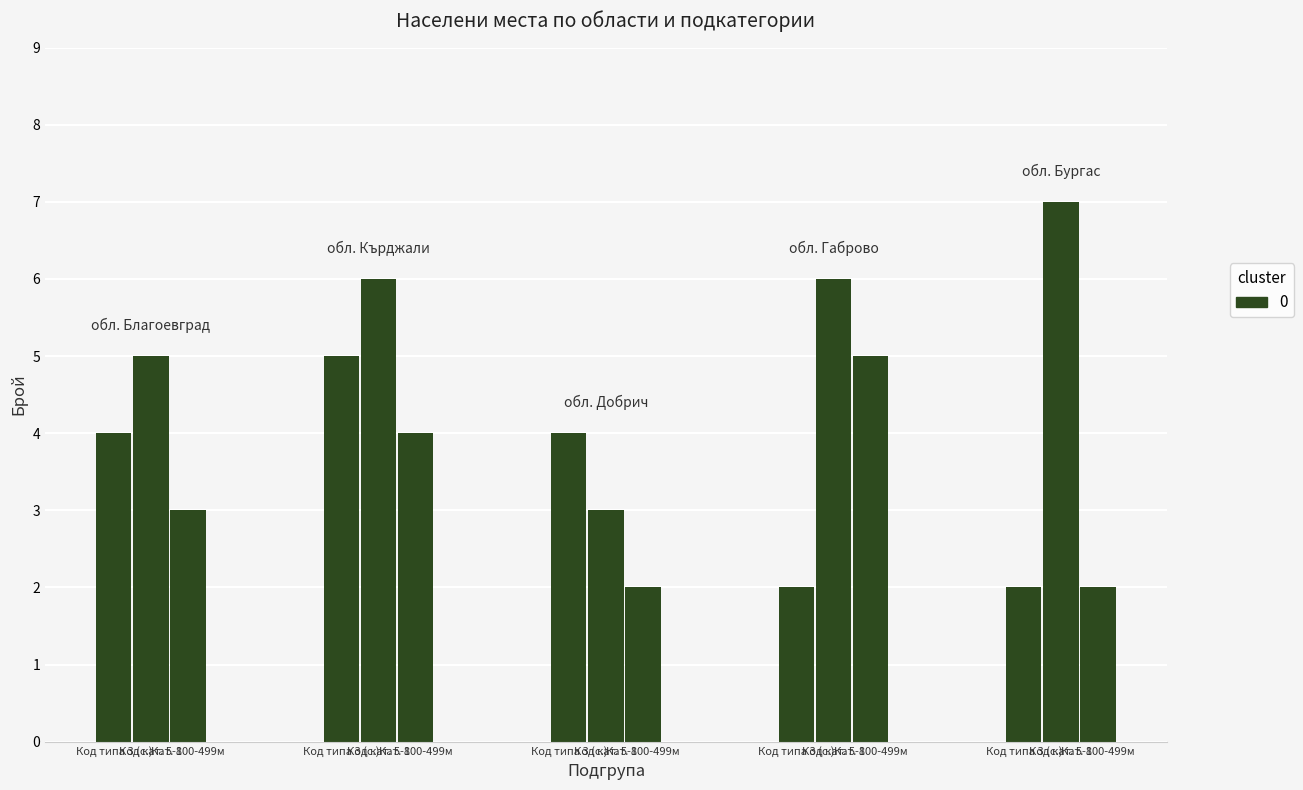

What is the sum of the обл. Благоевград values at BG3 and BG4?

8